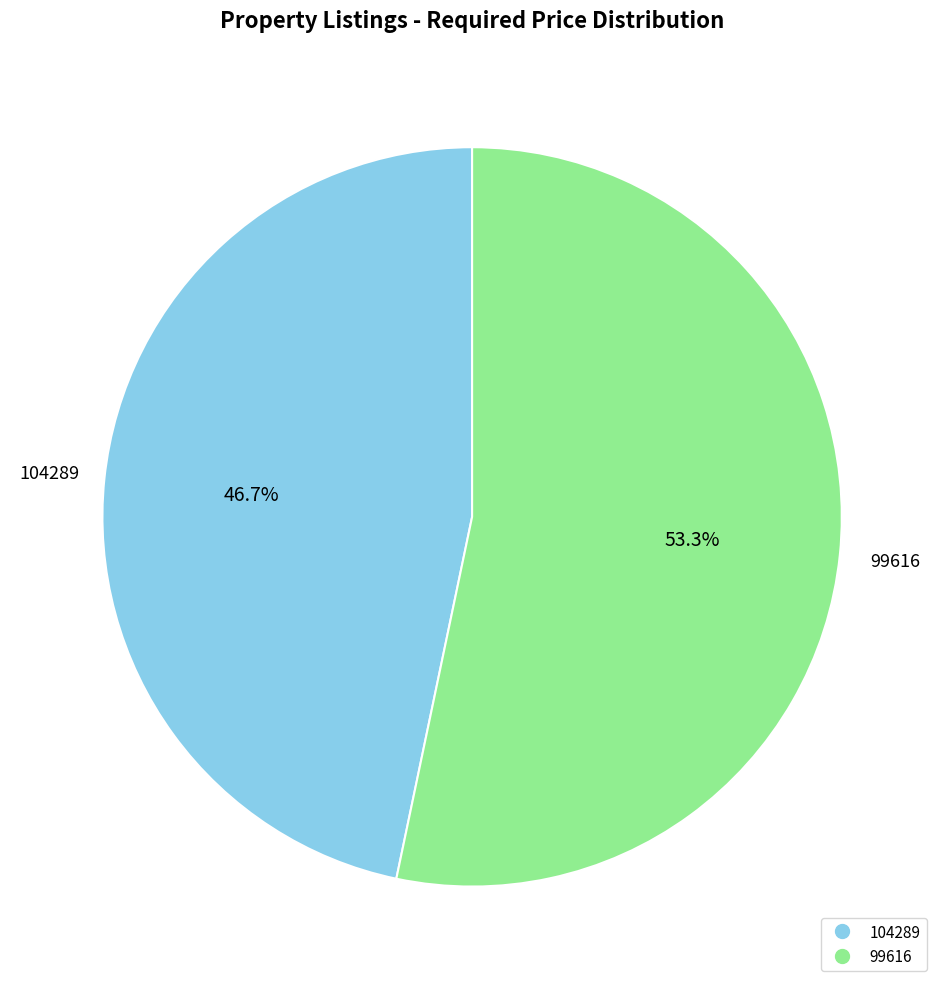

The 99616 slice represents 53% of the pie. True or false?

True